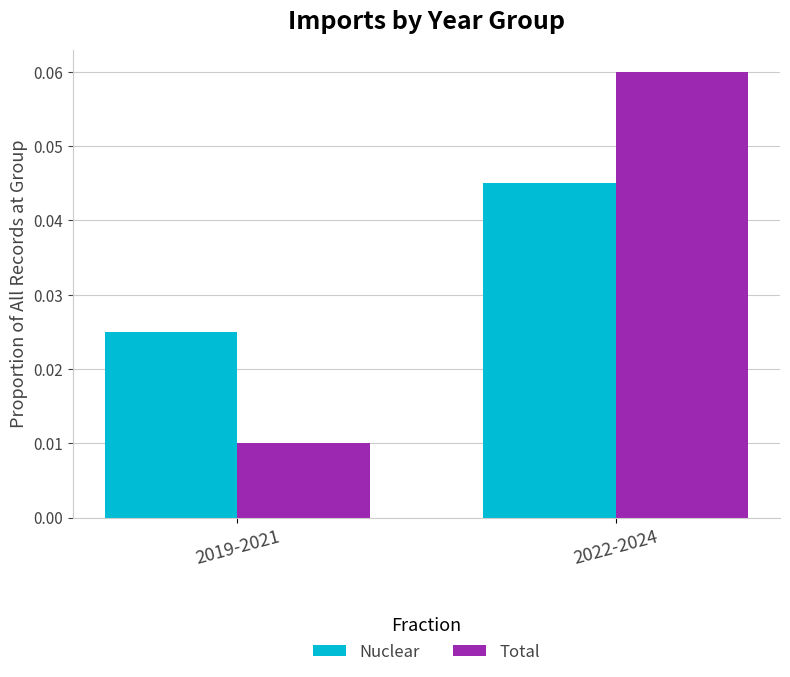

True or false: Nuclear has a value of 0.1 at 2022-2024.

False